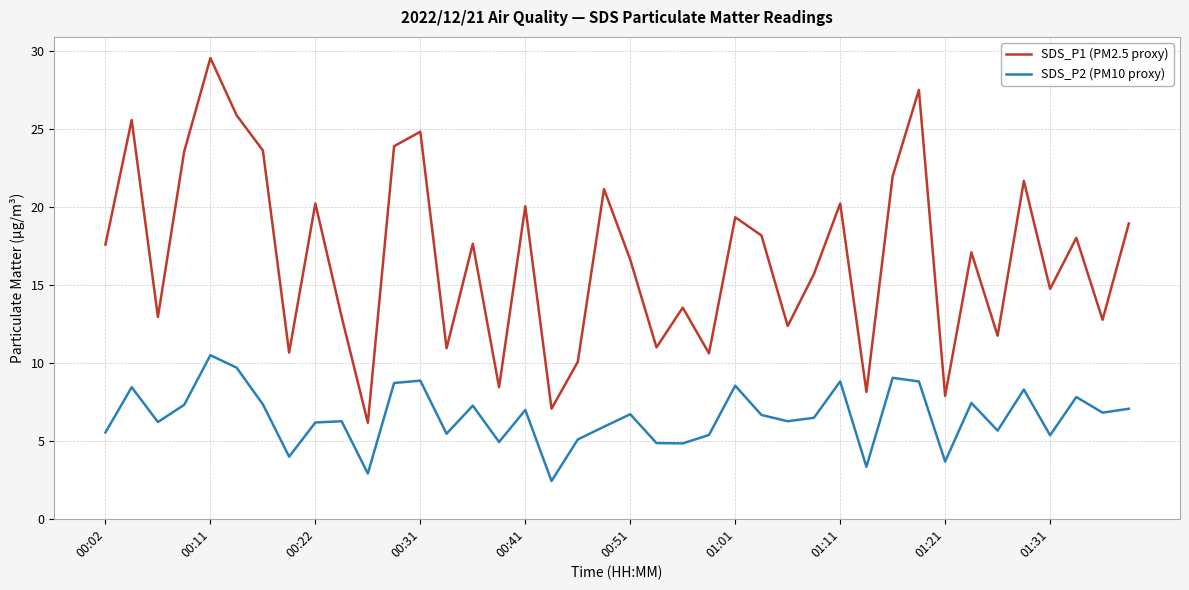

What is the greatest value displayed?

29.5